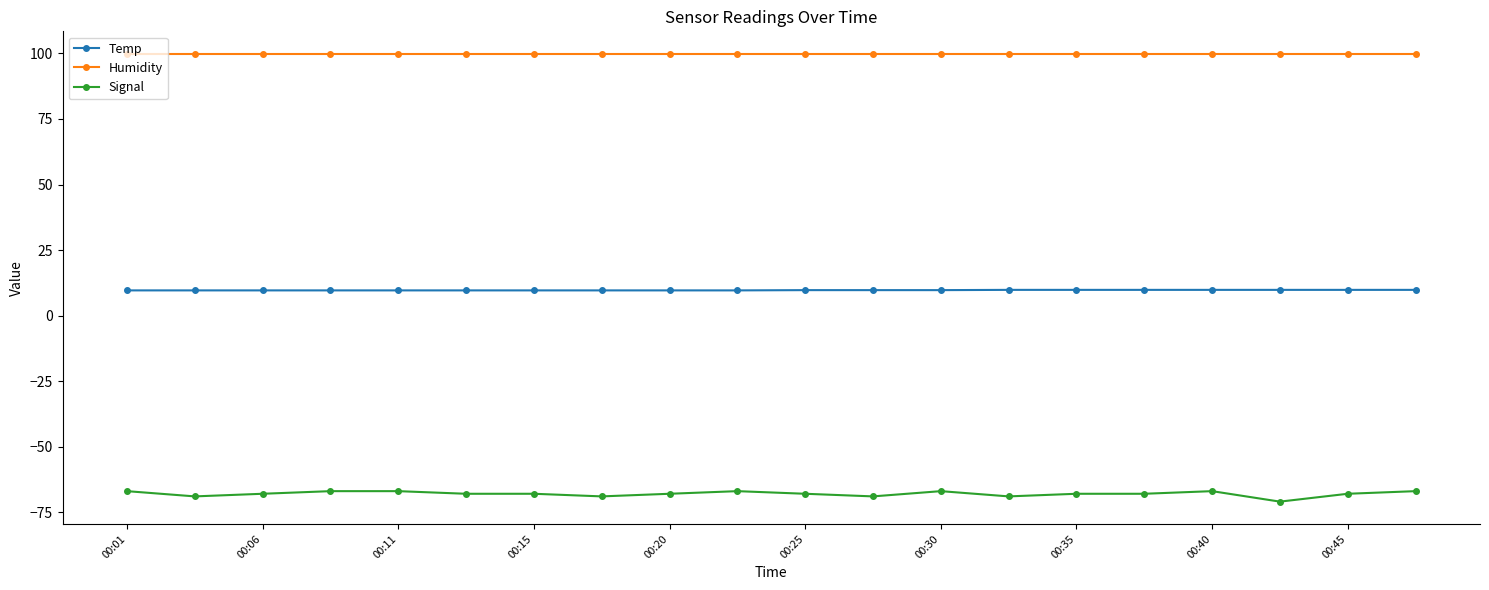

Rank the series by their maximum value, from lowest to highest.

Signal, Temp, Humidity